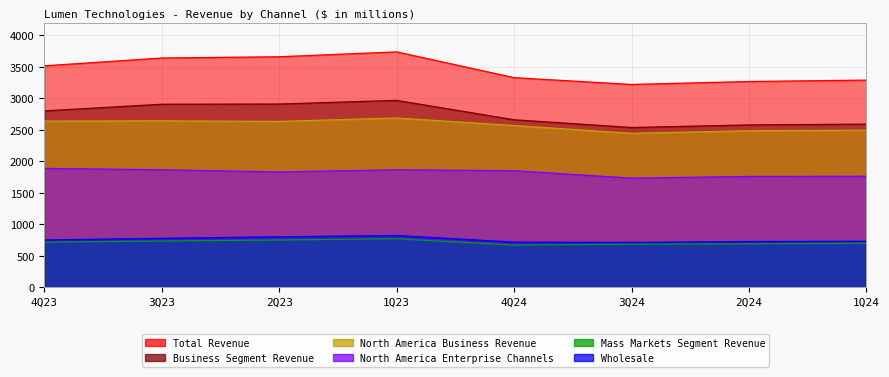

How many data points in North America Business Revenue are less than 2634?

4